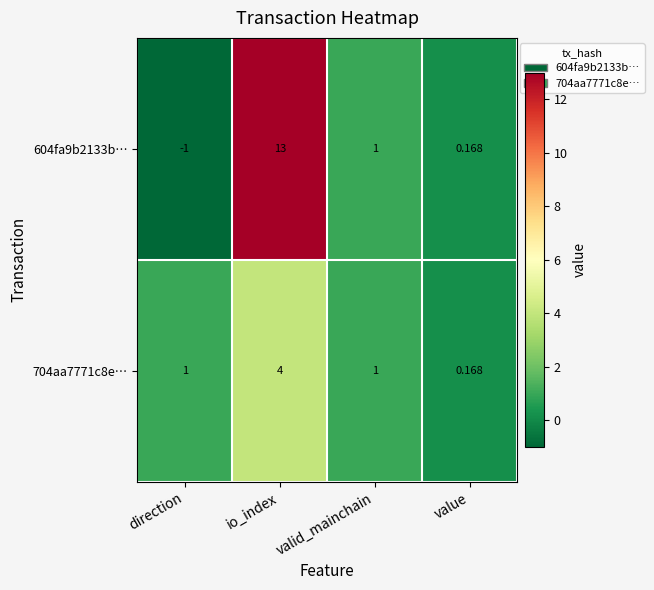

Rank the series by their average value, from highest to lowest.

604fa9b2133b…, 704aa7771c8e…